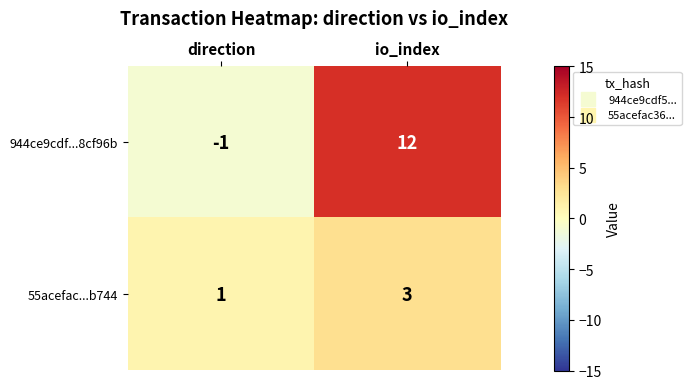

The 944ce9cdf...8cf96b series shows -2 at direction. True or false?

False